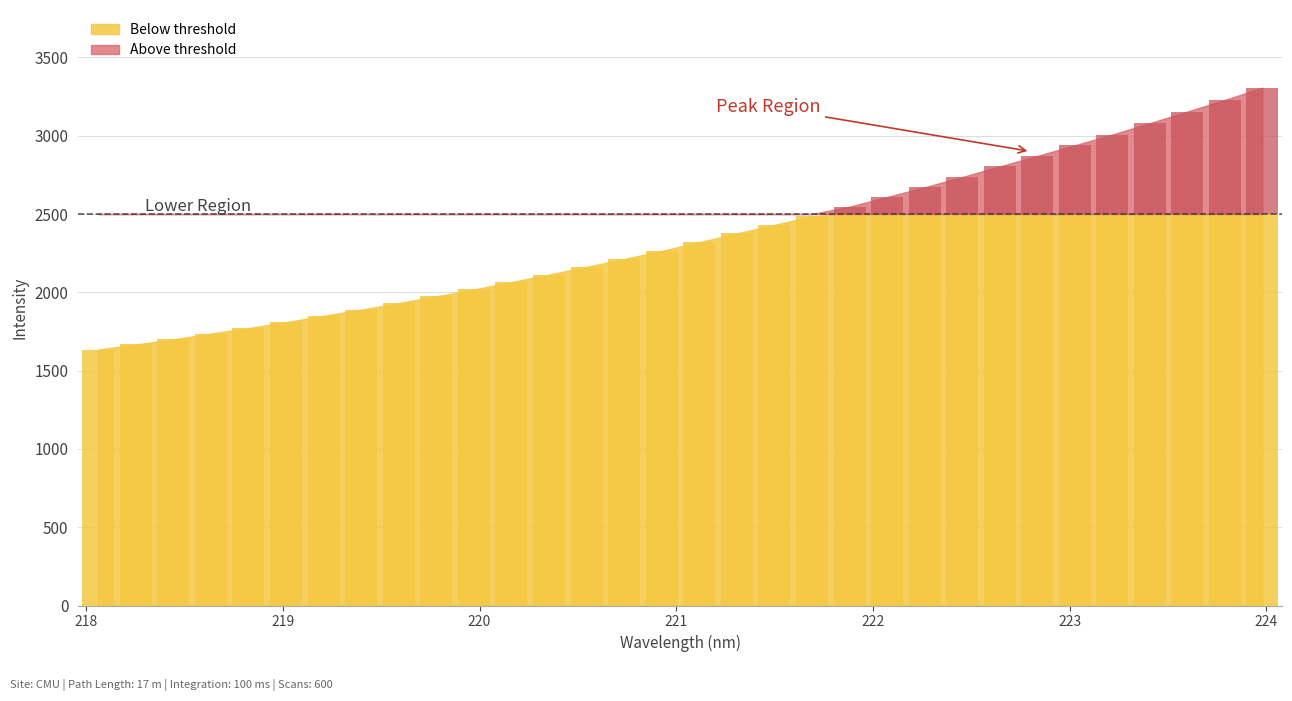

Reading left to right, transcribe all the data shown in this chart.

218.0596=1634.5	218.2508=1666.8	218.442=1700.0	218.6332=1736.7	218.8244=1771.3	219.0156=1809.3	219.2067=1850.2	219.3979=1888.9	219.589=1931.5	219.7801=1974.5	219.9712=2018.5	220.1623=2065.3	220.3533=2113.3	220.5444=2163.1	220.7354=2212.6	220.9264=2264.7	221.1174=2320.3	221.3083=2376.1	221.4993=2430.6	221.6902=2486.3	221.8812=2547.1	222.0721=2608.9	222.263=2670.8	222.4538=2736.5	222.6447=2803.9	222.8355=2871.1	223.0264=2938.6	223.2172=3007.4	223.408=3080.3	223.5987=3154.4	223.7895=3228.7	223.9802=3306.8